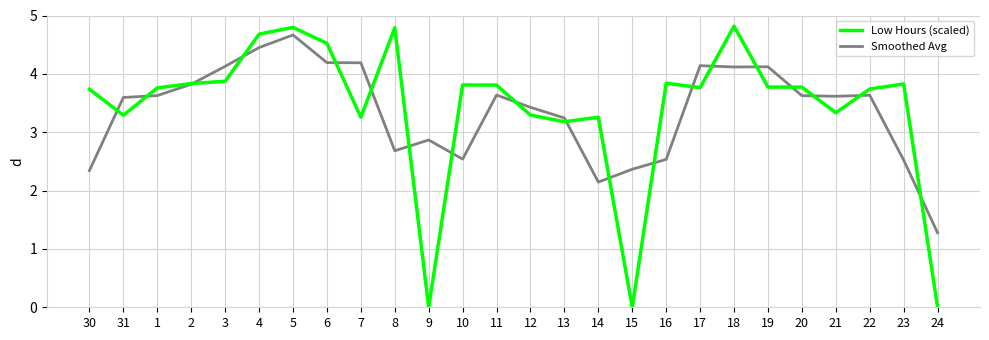

Is it true that Smoothed Avg equals 4.7 at 5?

True